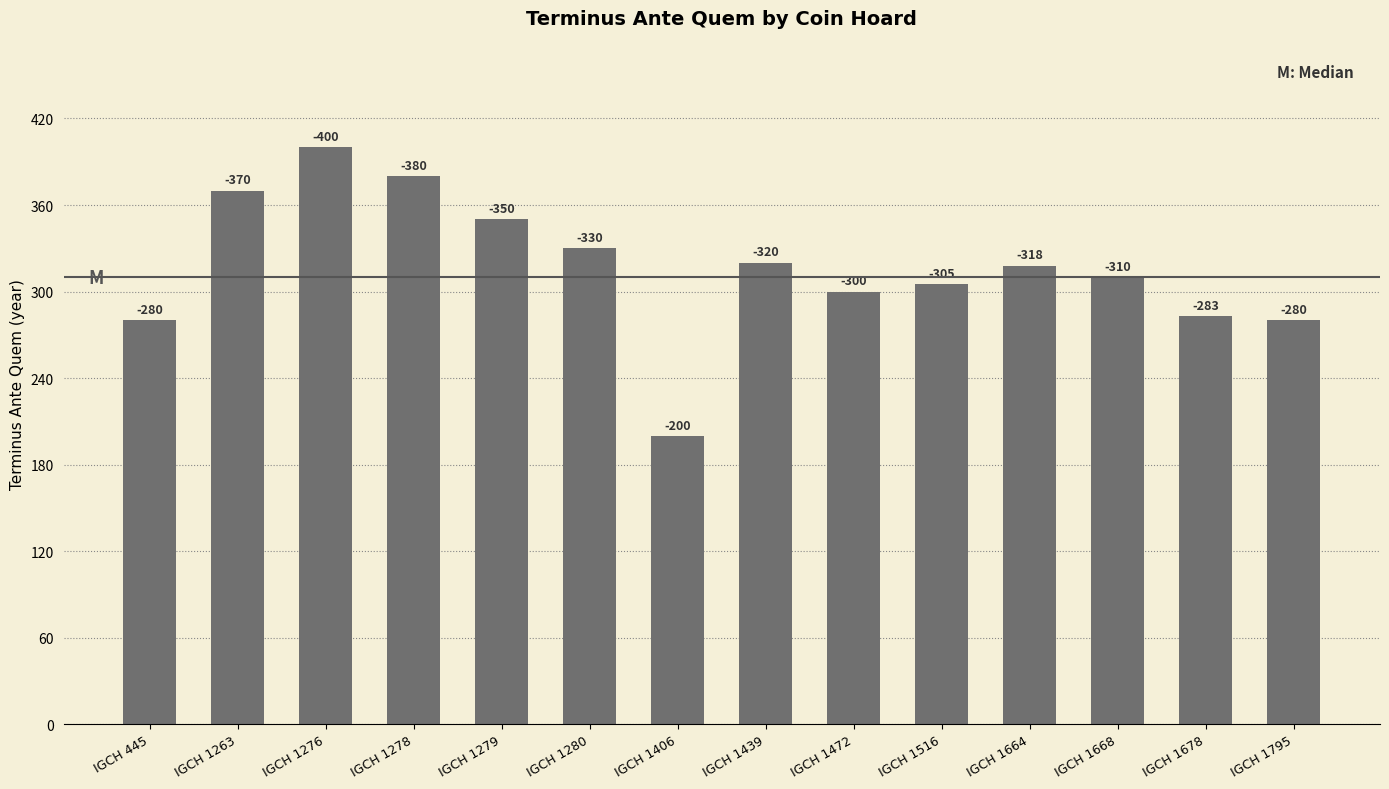

How many bars are there in total?

14